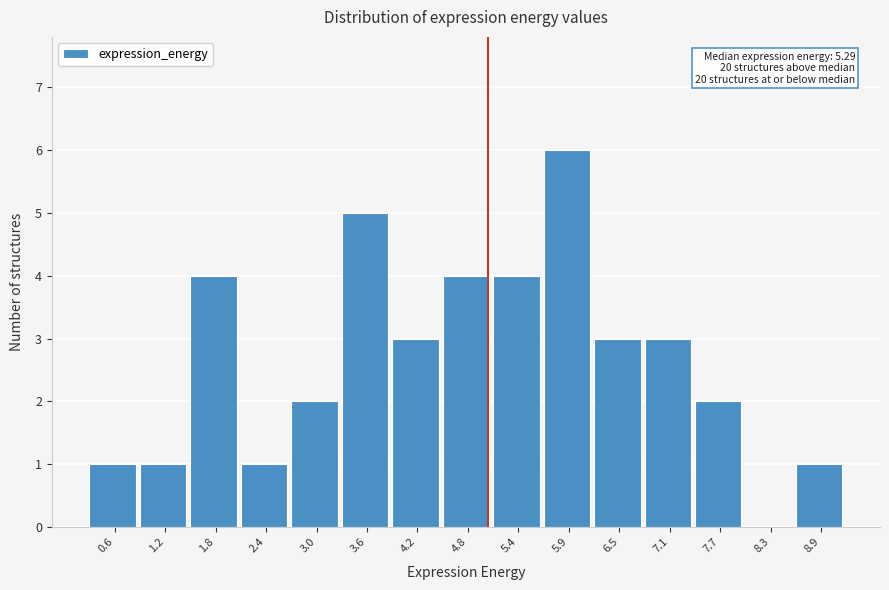

Reading left to right, extract all data points from this chart.

0.6=1	1.2=1	1.8=4	2.4=1	3.0=2	3.6=5	4.2=3	4.8=4	5.4=4	5.9=6	6.5=3	7.1=3	7.7=2	8.3=0	8.9=1